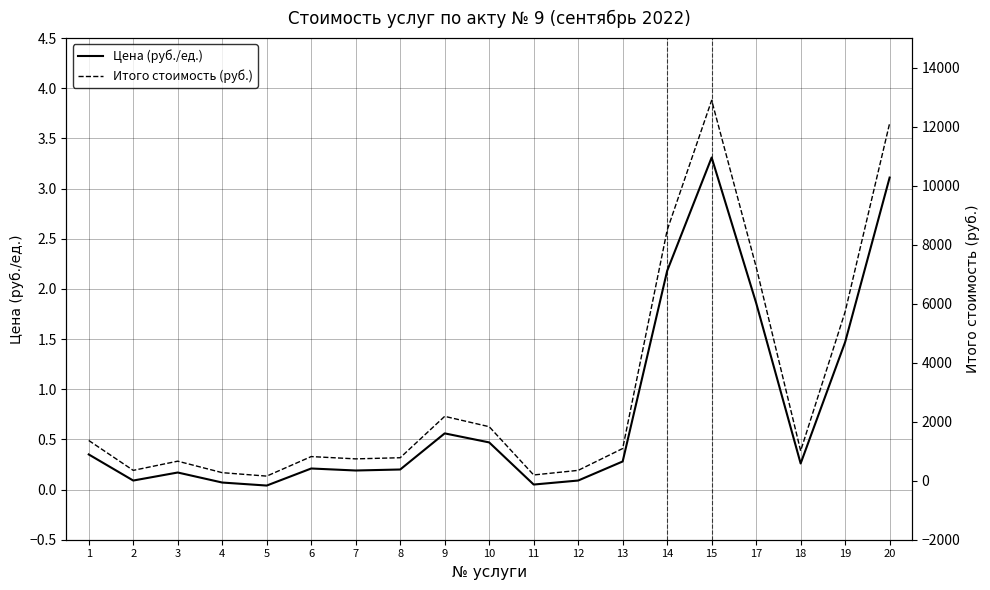

True or false: Цена (руб./ед.) and Итого стоимость (руб.) intersect in this chart.

False